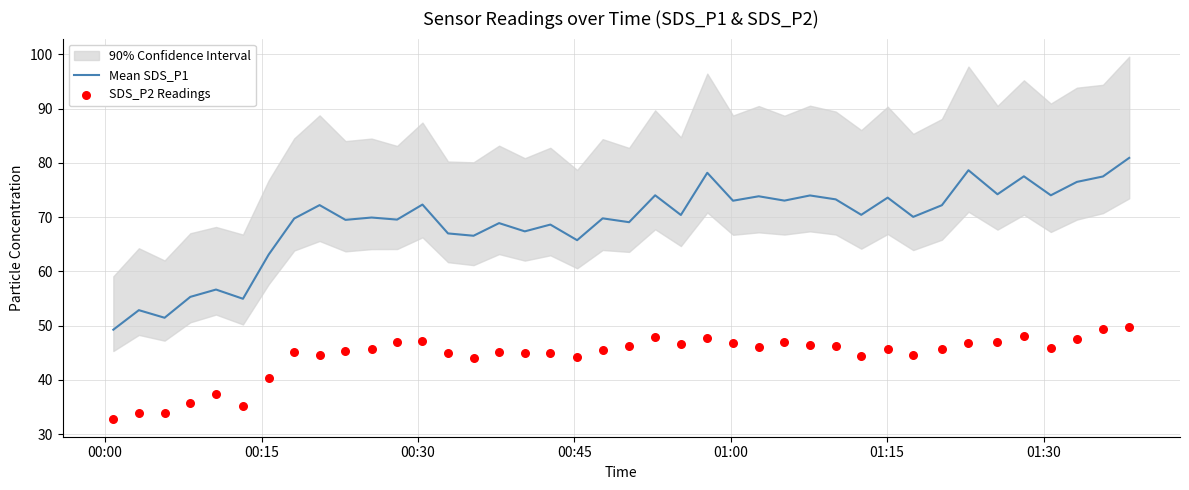

What is the highest value of the Mean SDS_P1 series?

80.9